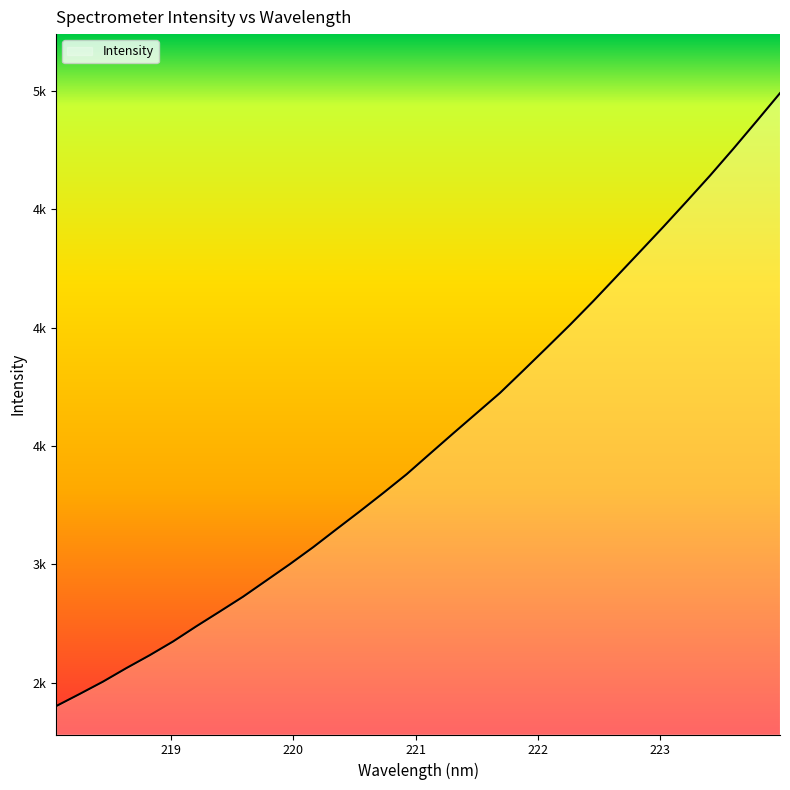

Does the chart display data point markers on the line(s)?

No